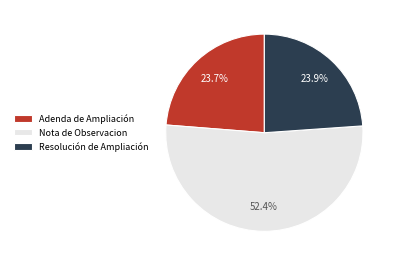

To the nearest percent, what percentage of the pie is Adenda de Ampliación?

24%